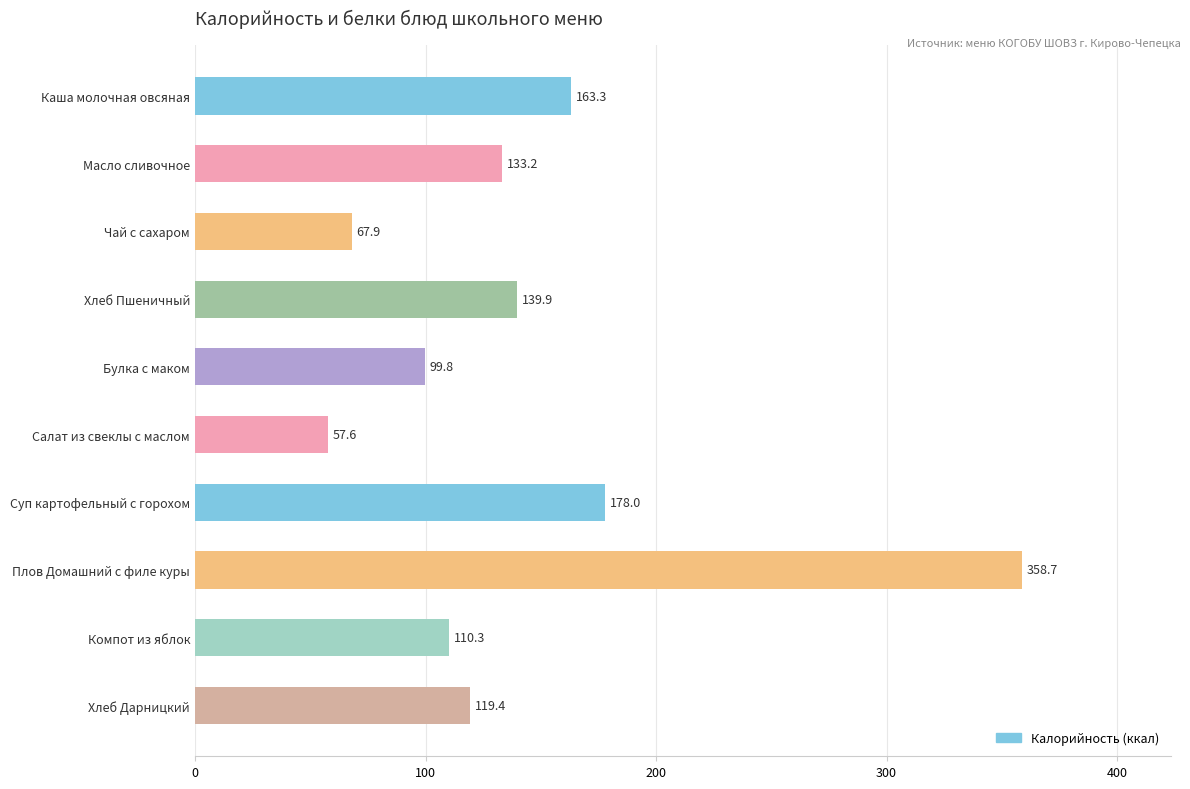

What position from the bottom is Хлеб Пшеничный?

7